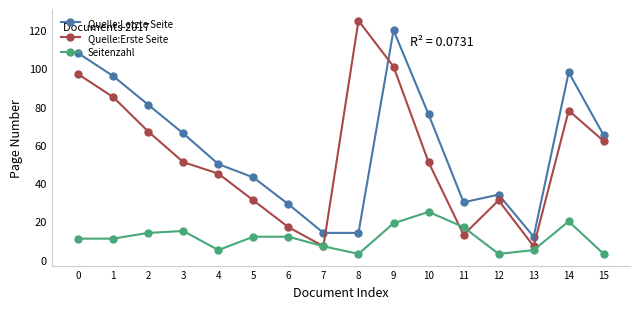

What is the difference between the second highest and second lowest values in the Quelle:Letzte Seite series?

94